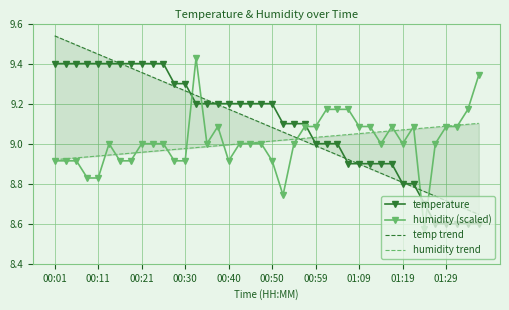

True or false: humidity (scaled) and temperature cross at least once.

True